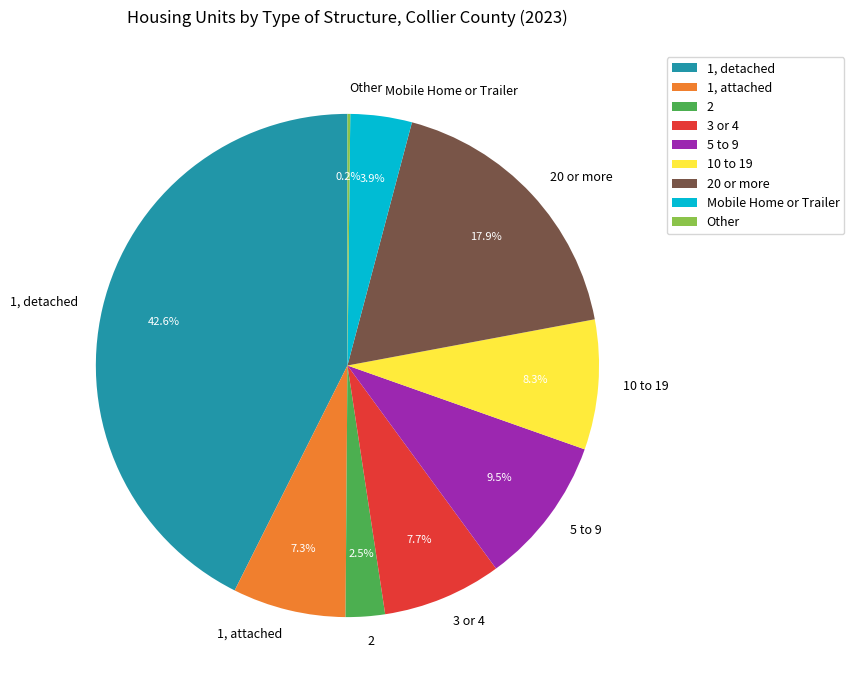

Which category has the biggest portion of the pie?

1, detached